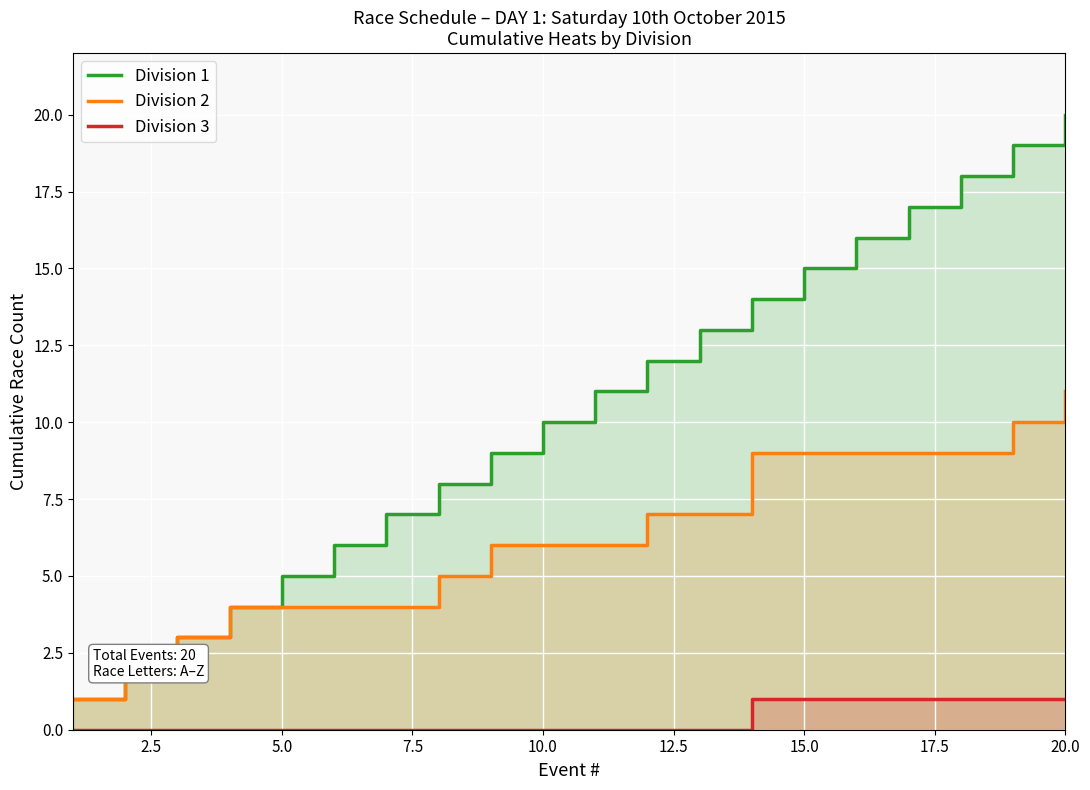

What is the maximum value for Division 3?

1